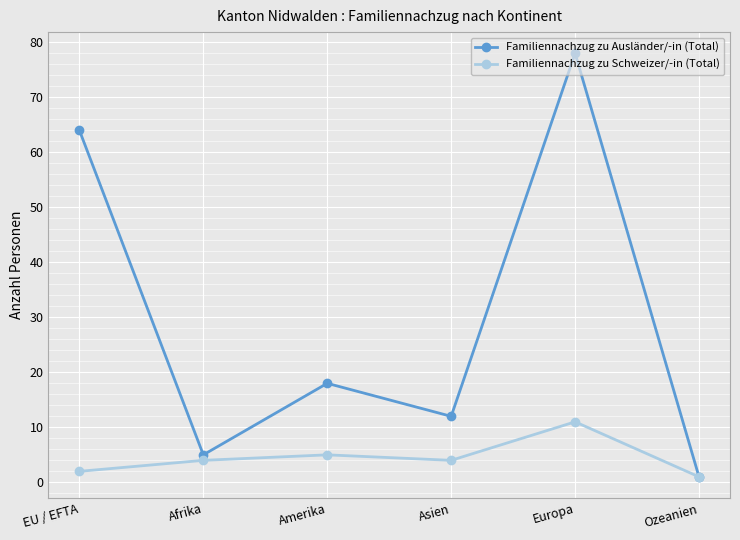

How many interior local peaks does the Familiennachzug zu Ausländer/-in (Total) series have?

2